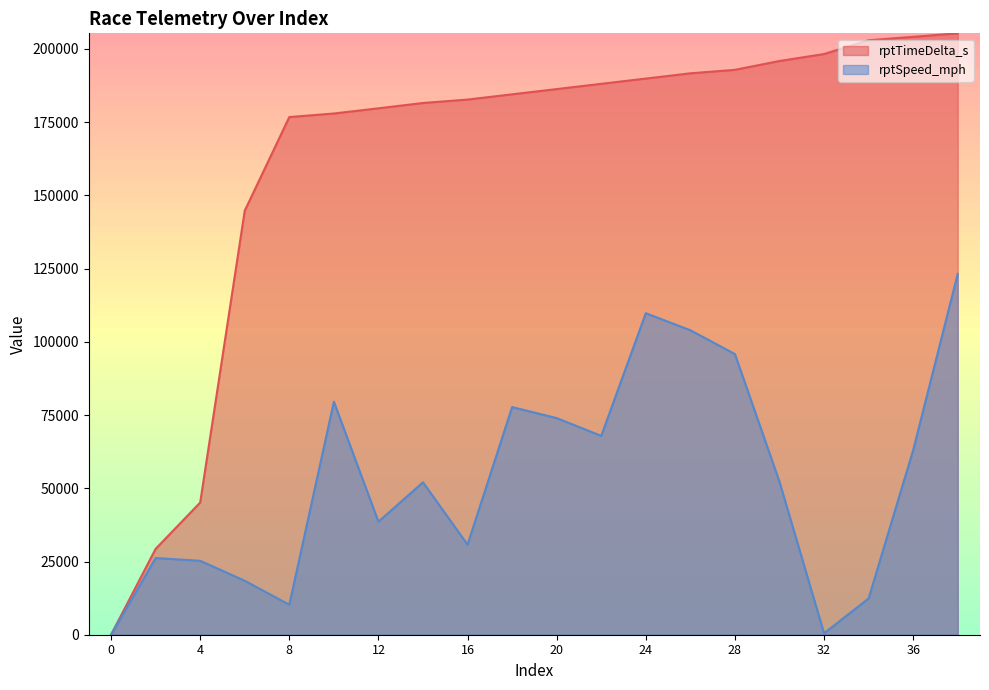

At which label does rptSpeed_mph first exceed 52248?

10